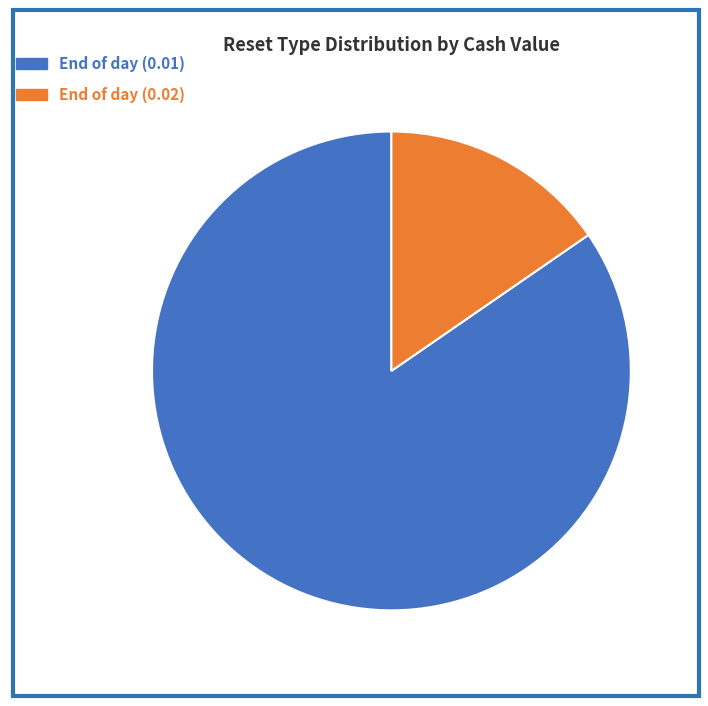

Which category has the biggest portion of the pie?

End of day (0.01)